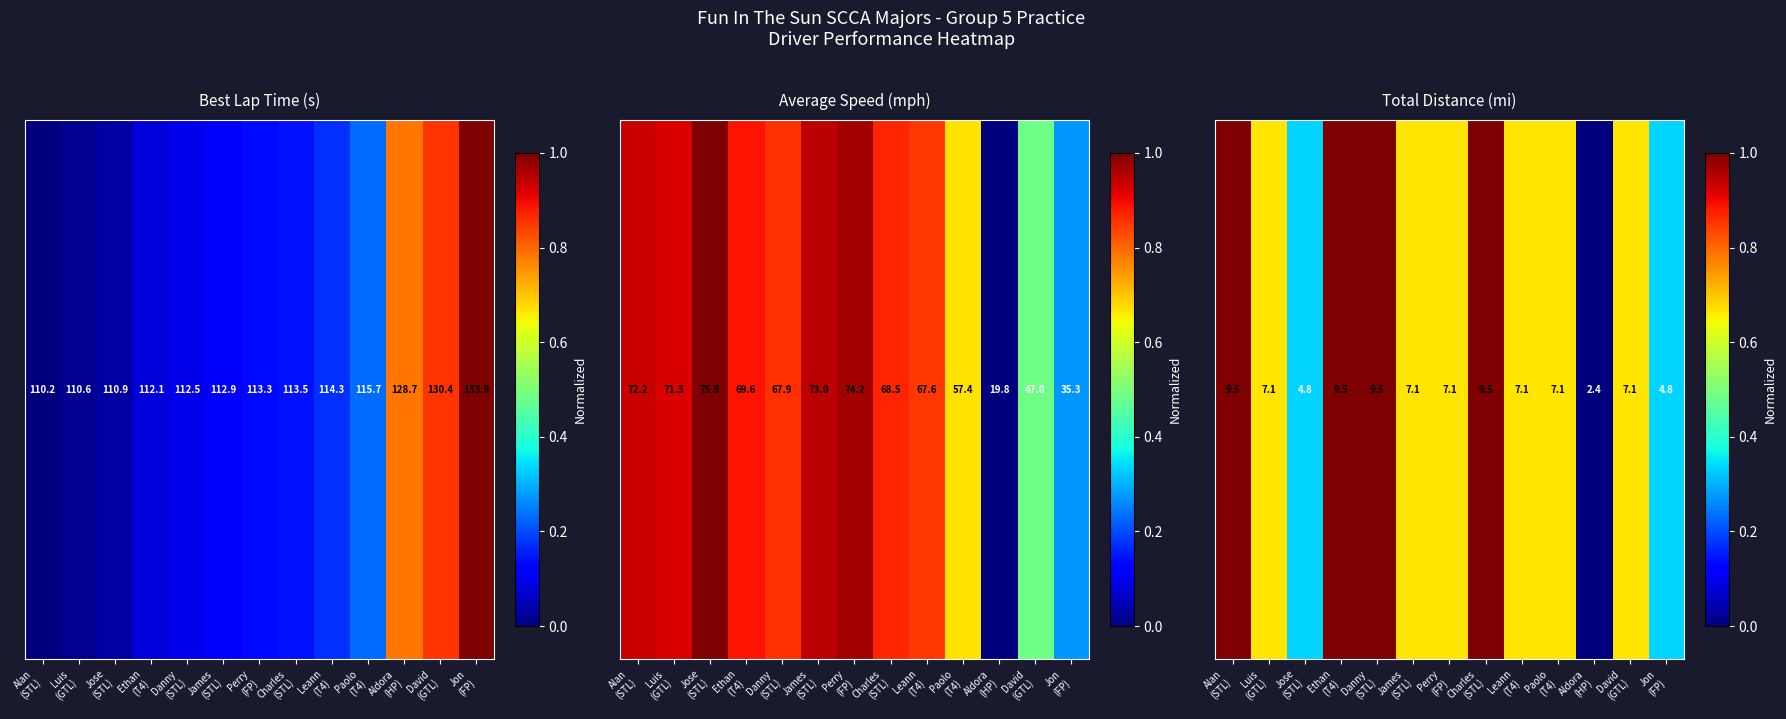

Is it true that the value at Perry
(FP) is 0.7?

True